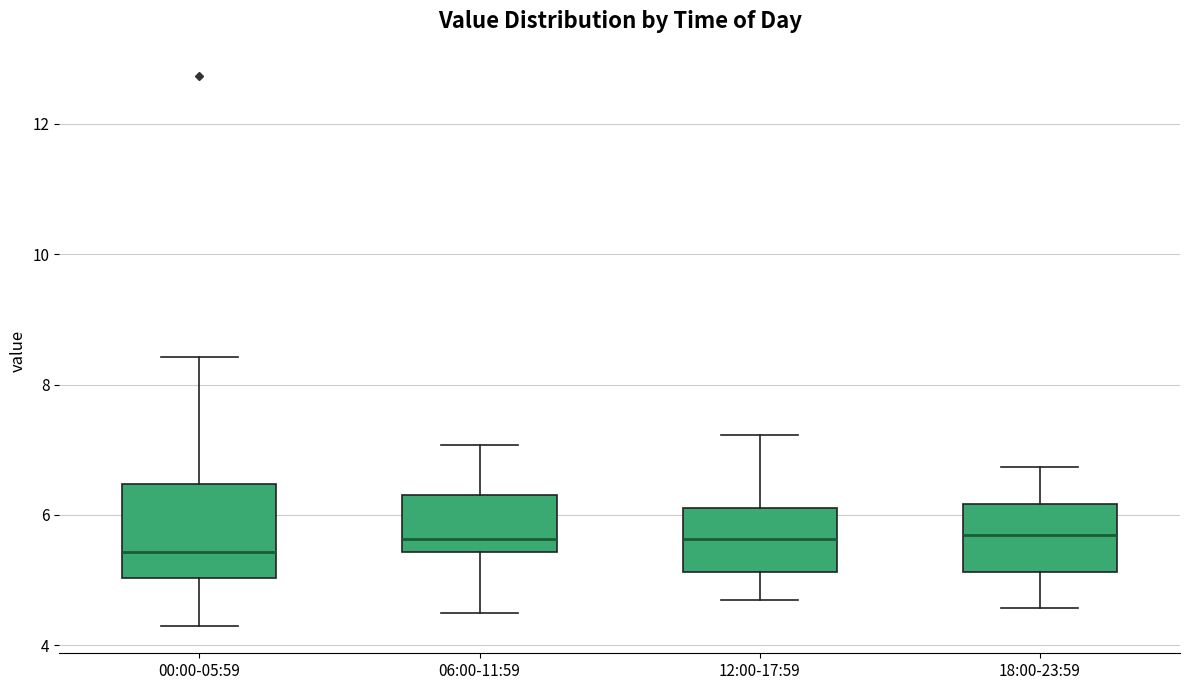

Reading left to right, transcribe this box plot: for each box, give where its median line is, the range the box spans, and where its two whiskers end, as read against the y-axis. The values are not printed on the chart, so give them approximately, as read against the axis.

00:00-05:59: median 5.4, box 5.0 to 6.4, whiskers 4.4 to 8.4
06:00-11:59: median 5.6, box 5.4 to 6.4, whiskers 4.6 to 7.0
12:00-17:59: median 5.6, box 5.2 to 6.2, whiskers 4.8 to 7.2
18:00-23:59: median 5.8, box 5.2 to 6.2, whiskers 4.6 to 6.8